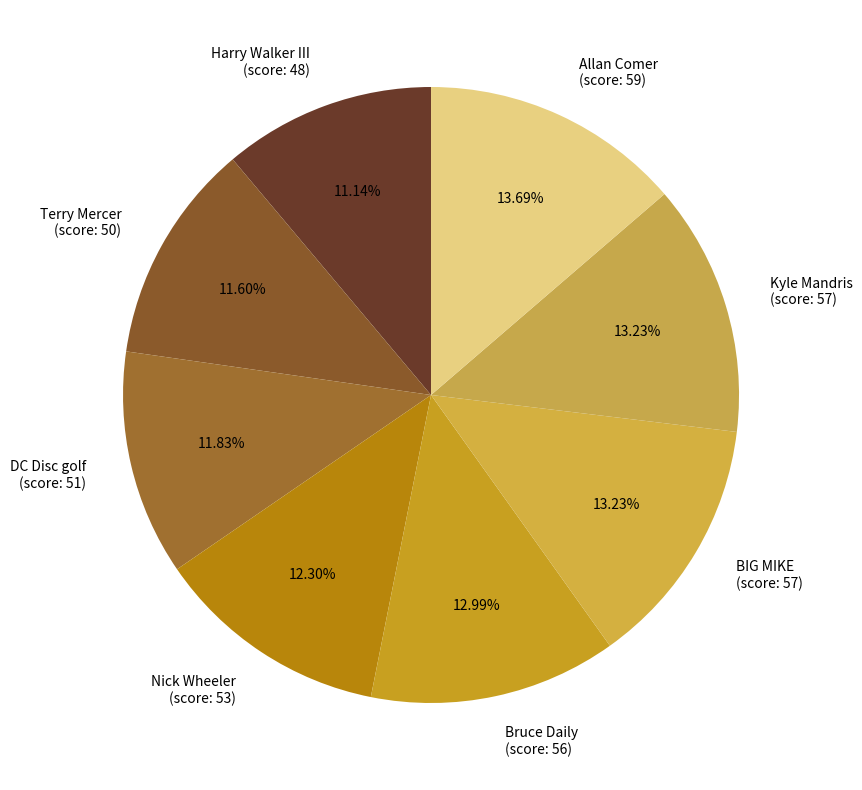

Is there a majority slice in this chart?

No